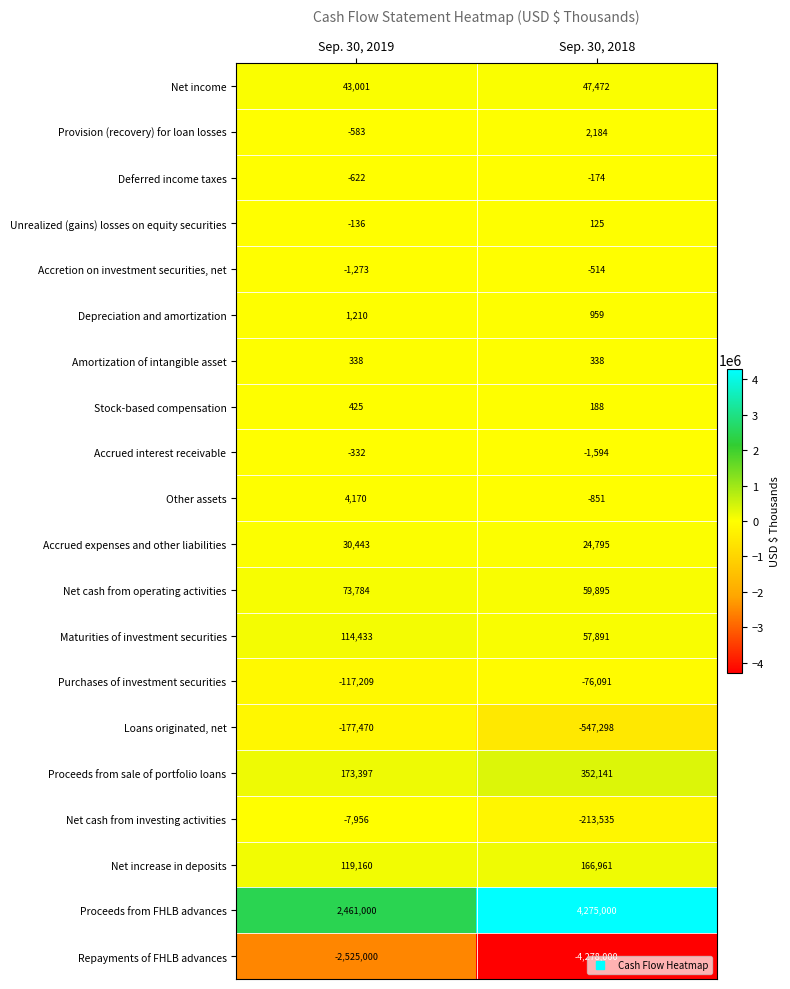

Which series has the largest range (max minus min)?

Proceeds from FHLB advances